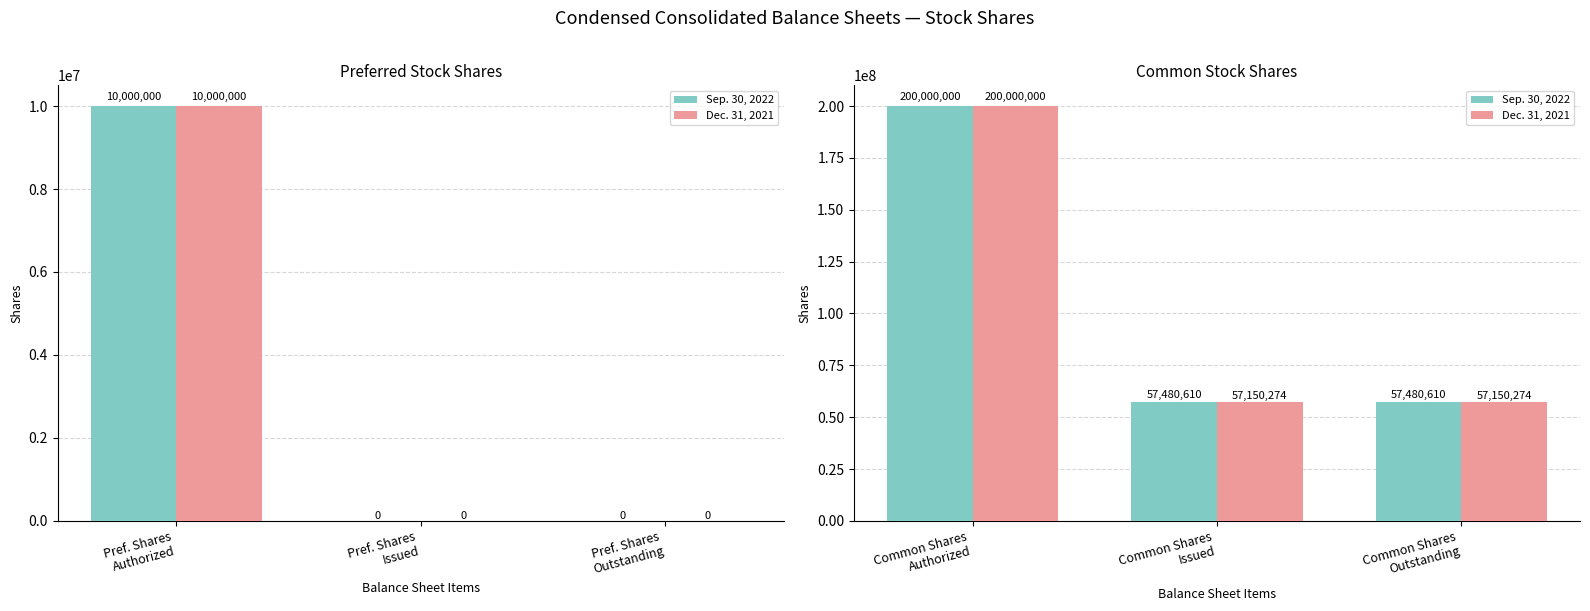

How many Dec. 31, 2021 values are between 57150274 and 200000000?

3